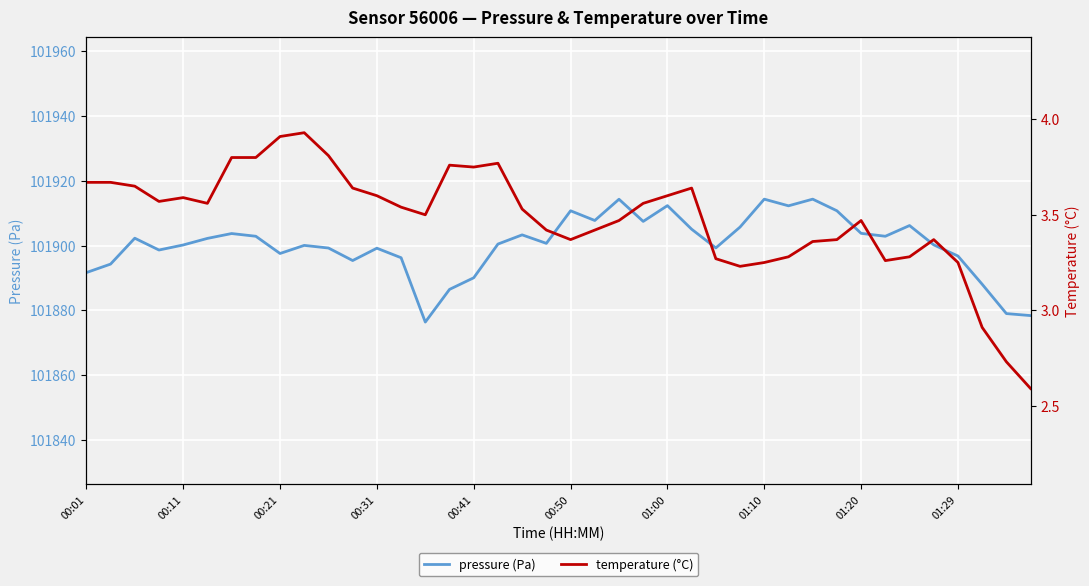

How many interior local peaks does the pressure (Pa) series have?

11